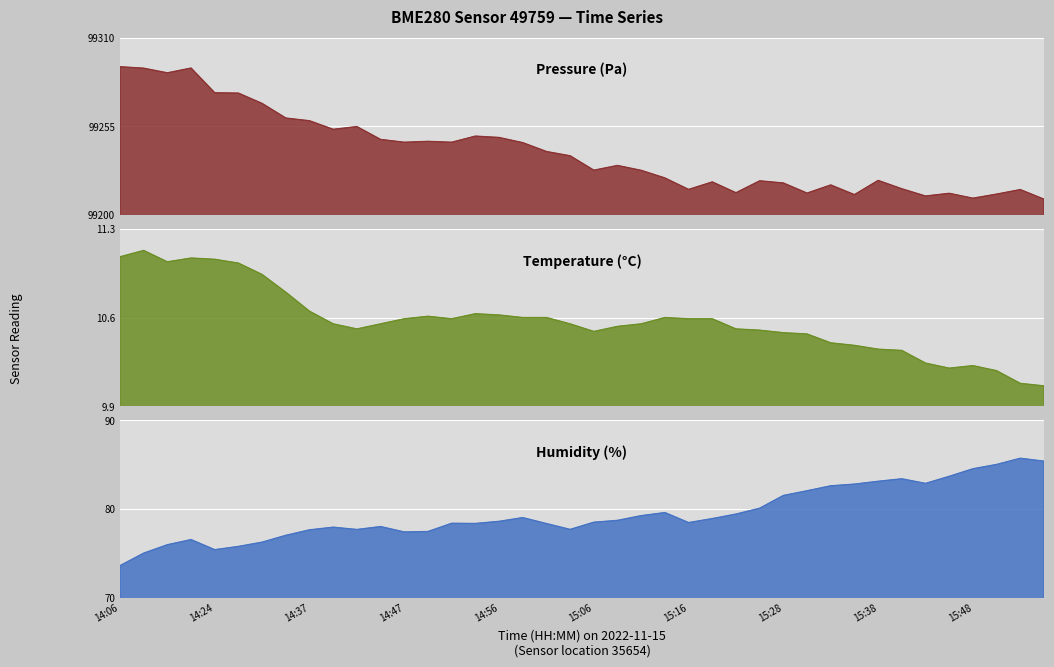

Reading left to right, list all the values displayed in this chart.

pressure: 99291.9	99291.0	99288.1	99291.1	99275.7	99275.5	99269.1	99260.0	99258.3	99253.0	99254.7	99246.8	99245.0	99245.6	99245.0	99248.8	99248.0	99244.8	99239.2	99236.6	99227.7	99230.6	99227.6	99222.8	99215.7	99220.4	99213.7	99221.1	99219.7	99213.4	99218.5	99212.5	99221.3	99216.1	99211.6	99213.3	99210.3	99212.8	99215.6	99209.7
temperature: 11.1	11.1	11.0	11.1	11.1	11.0	10.9	10.8	10.7	10.6	10.5	10.6	10.6	10.6	10.6	10.6	10.6	10.6	10.6	10.6	10.5	10.5	10.6	10.6	10.6	10.6	10.5	10.5	10.5	10.5	10.4	10.4	10.3	10.3	10.2	10.2	10.2	10.2	10.1	10.1
humidity: 73.6	75.0	76.0	76.5	75.4	75.8	76.2	77.0	77.6	77.9	77.7	78.0	77.4	77.5	78.4	78.4	78.6	79.0	78.3	77.7	78.5	78.7	79.2	79.6	78.5	78.9	79.4	80.1	81.5	82.0	82.6	82.8	83.1	83.4	82.9	83.7	84.5	85.0	85.7	85.4